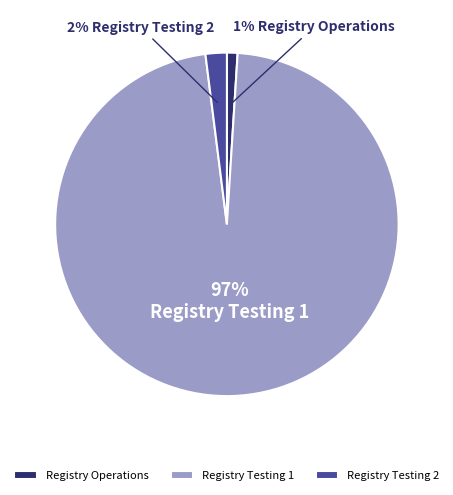

Is it true that Registry Testing 1 is 97% of the pie?

True